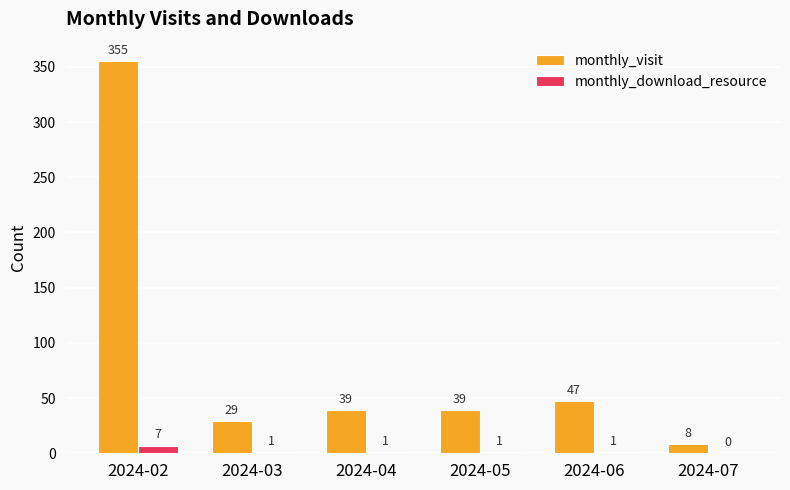

Is it true that monthly_visit equals 17 at 2024-05?

False